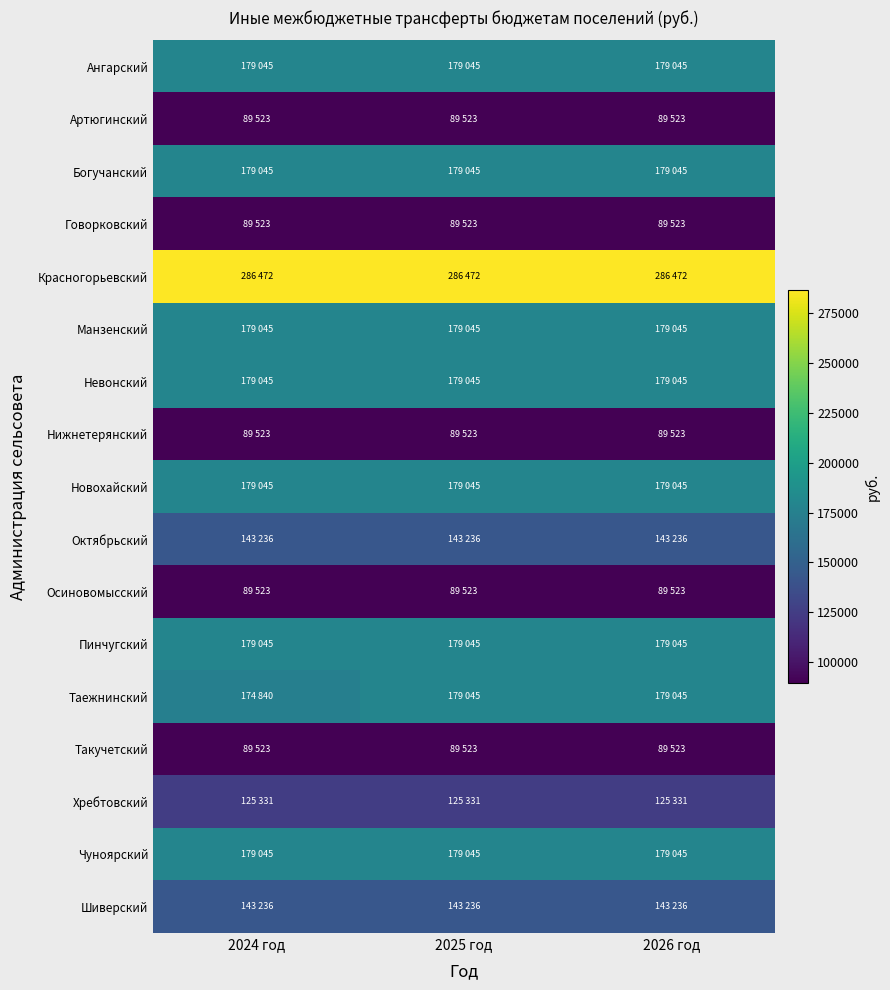

Reading left to right, extract all data points from this chart.

Ангарский: 2024 год=179045	2025 год=179045	2026 год=179045
Артюгинский: 2024 год=89523	2025 год=89523	2026 год=89523
Богучанский: 2024 год=179045	2025 год=179045	2026 год=179045
Говорковский: 2024 год=89523	2025 год=89523	2026 год=89523
Красногорьевский: 2024 год=286472	2025 год=286472	2026 год=286472
Манзенский: 2024 год=179045	2025 год=179045	2026 год=179045
Невонский: 2024 год=179045	2025 год=179045	2026 год=179045
Нижнетерянский: 2024 год=89523	2025 год=89523	2026 год=89523
Новохайский: 2024 год=179045	2025 год=179045	2026 год=179045
Октябрьский: 2024 год=143236	2025 год=143236	2026 год=143236
Осиновомысский: 2024 год=89523	2025 год=89523	2026 год=89523
Пинчугский: 2024 год=179045	2025 год=179045	2026 год=179045
Таежнинский: 2024 год=174840	2025 год=179045	2026 год=179045
Такучетский: 2024 год=89523	2025 год=89523	2026 год=89523
Хребтовский: 2024 год=125331	2025 год=125331	2026 год=125331
Чуноярский: 2024 год=179045	2025 год=179045	2026 год=179045
Шиверский: 2024 год=143236	2025 год=143236	2026 год=143236